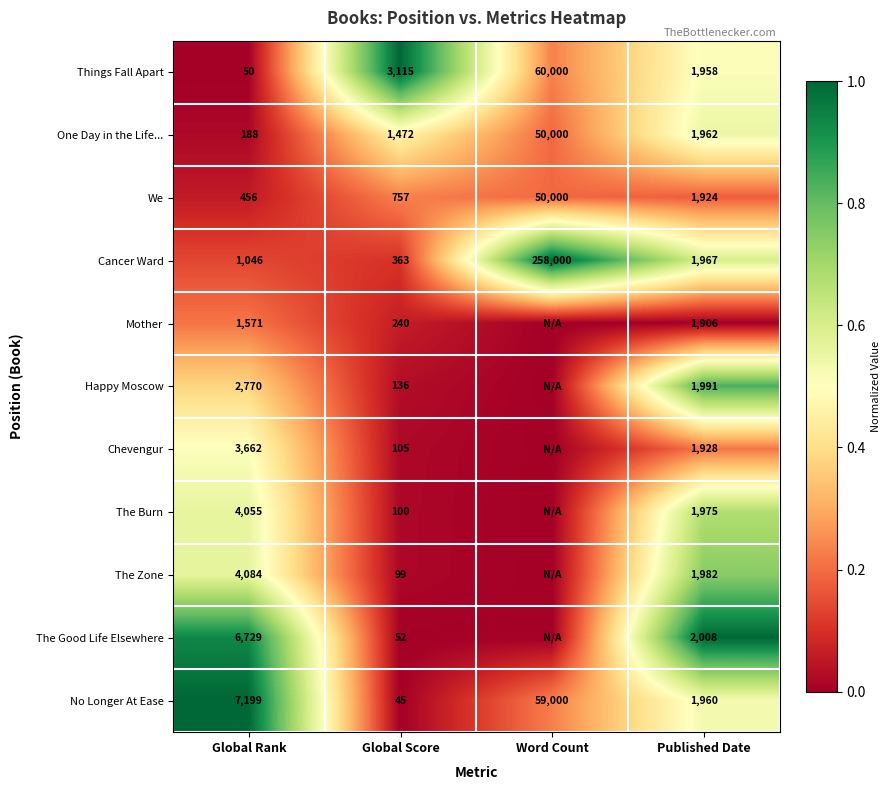

Which category has the highest value across all series?

Global Score